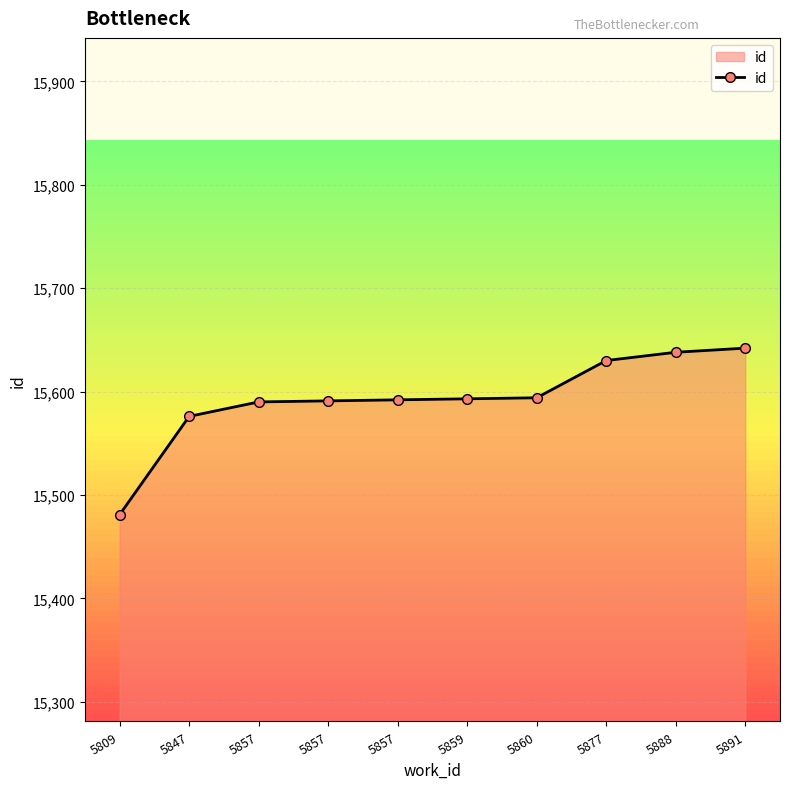

Does the chart have visible grid lines?

Yes